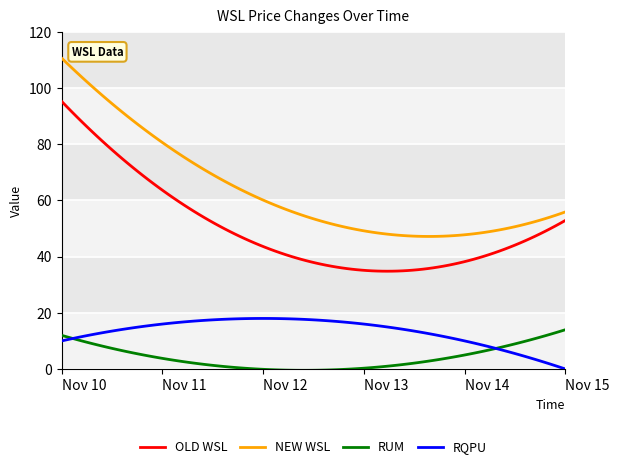

Which series has the largest total across all categories?

NEW WSL